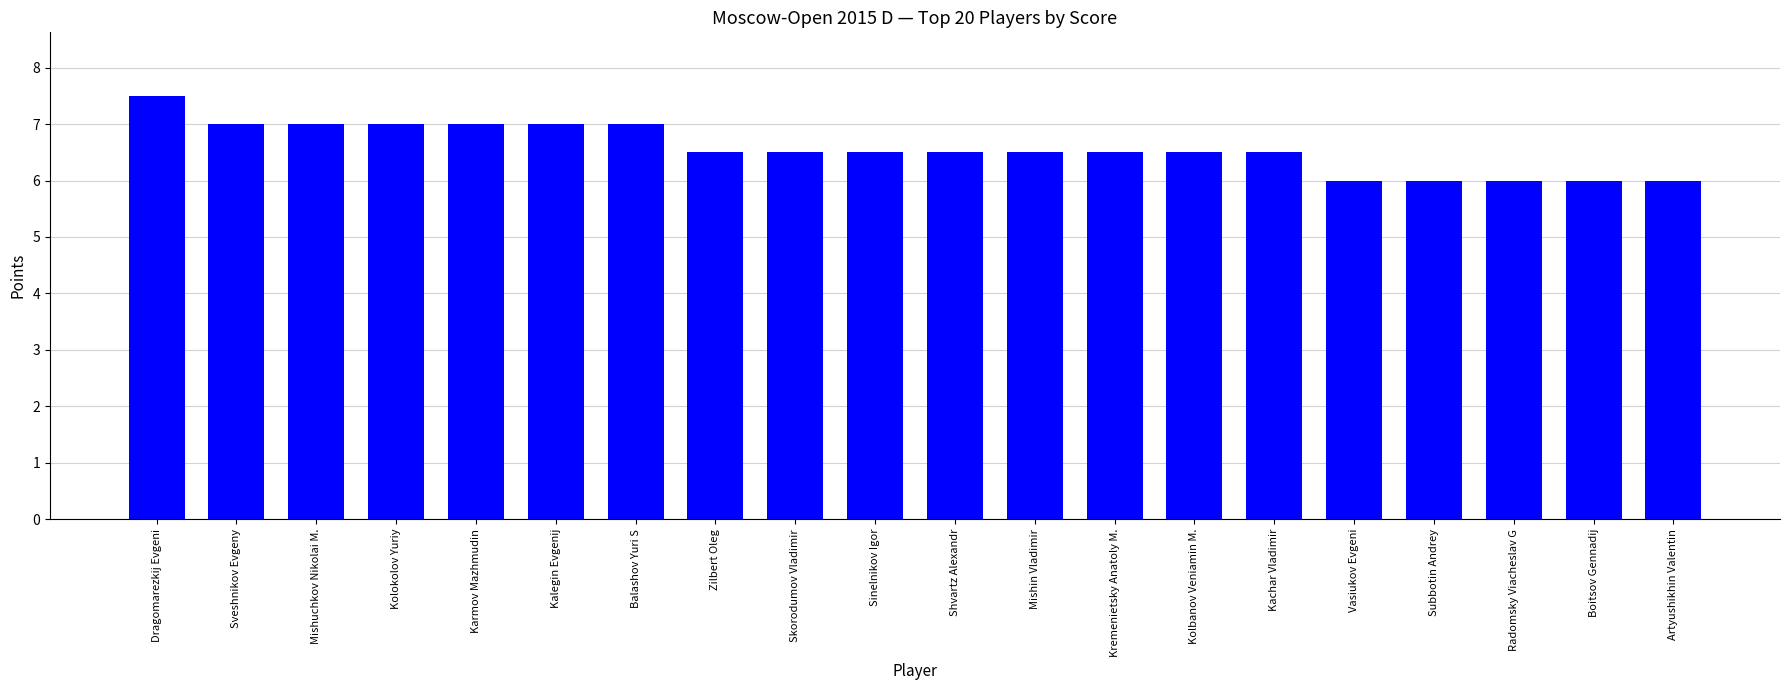

The value at Kolokolov Yuriy is 7.0. True or false?

True